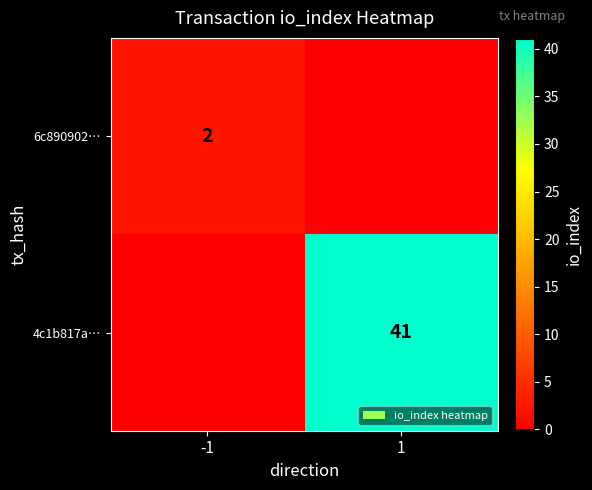

What is the difference between the highest and lowest values at 1?

41